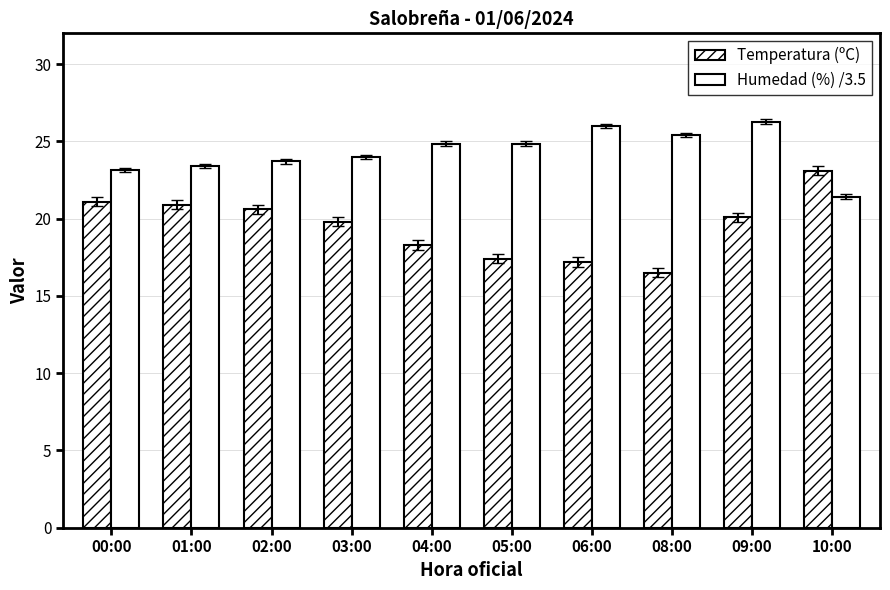

Does the chart contain stacked bars?

No